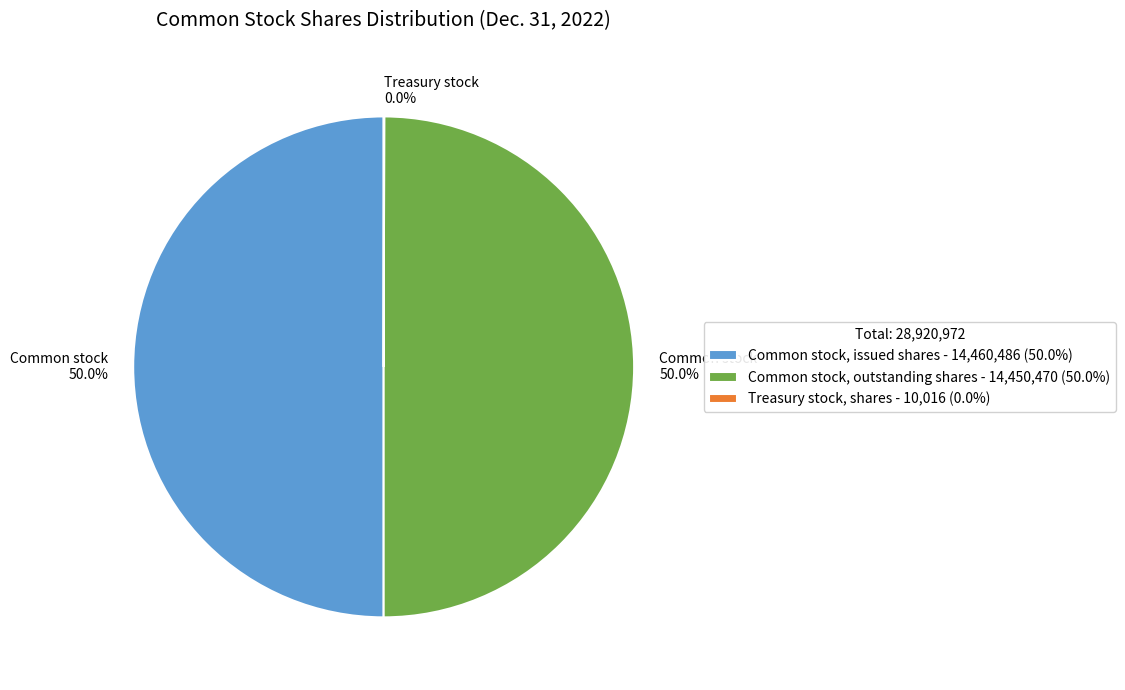

Rank the categories by value from highest to lowest.

Common stock, issued shares, Common stock, outstanding shares, Treasury stock, shares